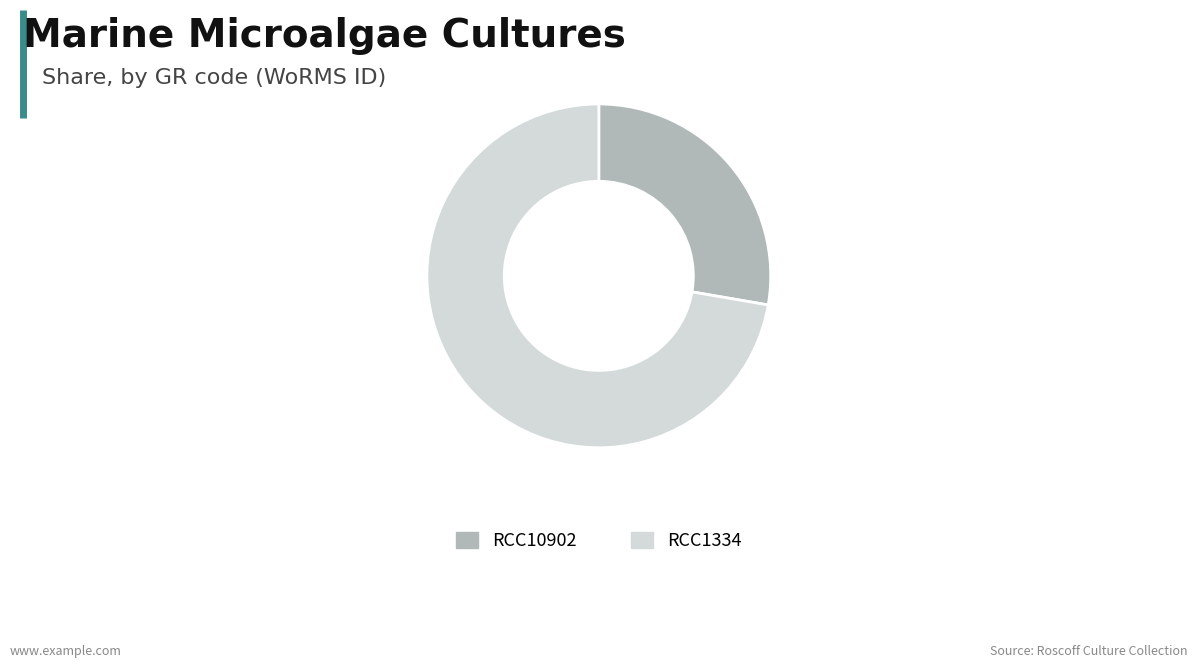

Which slice is the largest?

RCC1334